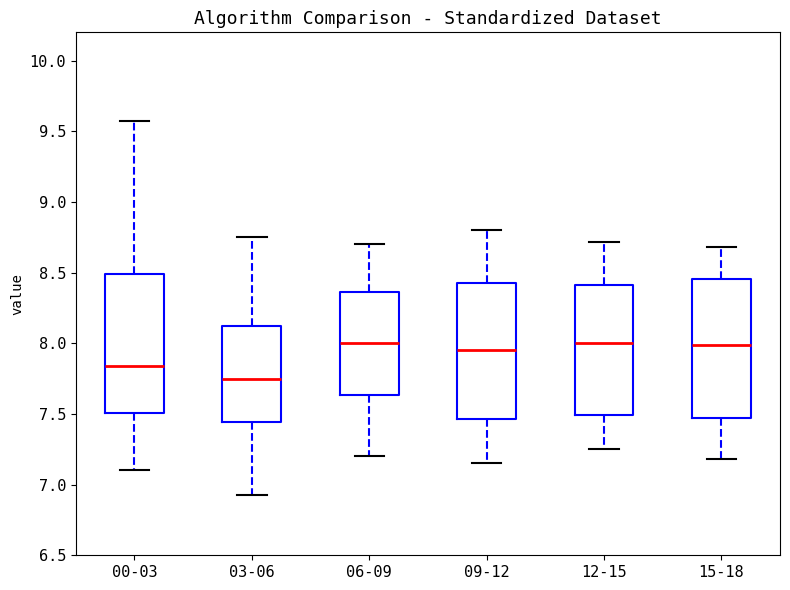

Reading left to right, read every box against the y-axis: the position of its median line, the range the box covers, and the ends of its whiskers. The values are not printed on the chart, so give them approximately, as read against the axis.

00-03: median 7.85, box 7.50 to 8.50, whiskers 7.10 to 9.55
03-06: median 7.75, box 7.45 to 8.15, whiskers 6.95 to 8.75
06-09: median 8.00, box 7.65 to 8.35, whiskers 7.20 to 8.70
09-12: median 7.95, box 7.45 to 8.45, whiskers 7.15 to 8.80
12-15: median 8.00, box 7.50 to 8.40, whiskers 7.25 to 8.70
15-18: median 8.00, box 7.45 to 8.45, whiskers 7.20 to 8.70